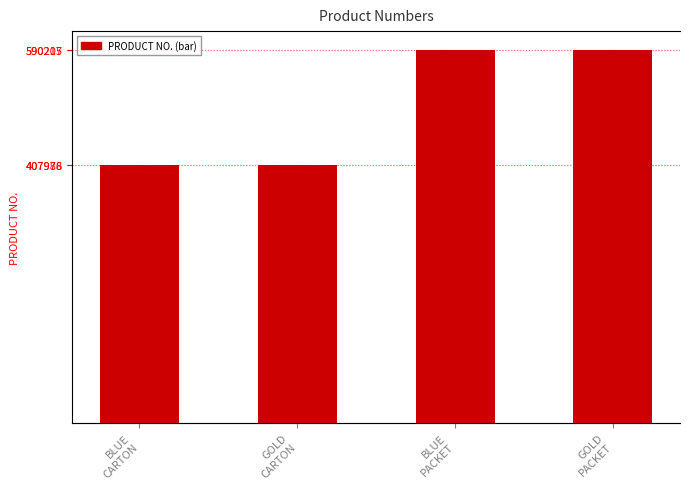

What is the smallest value displayed?

407978